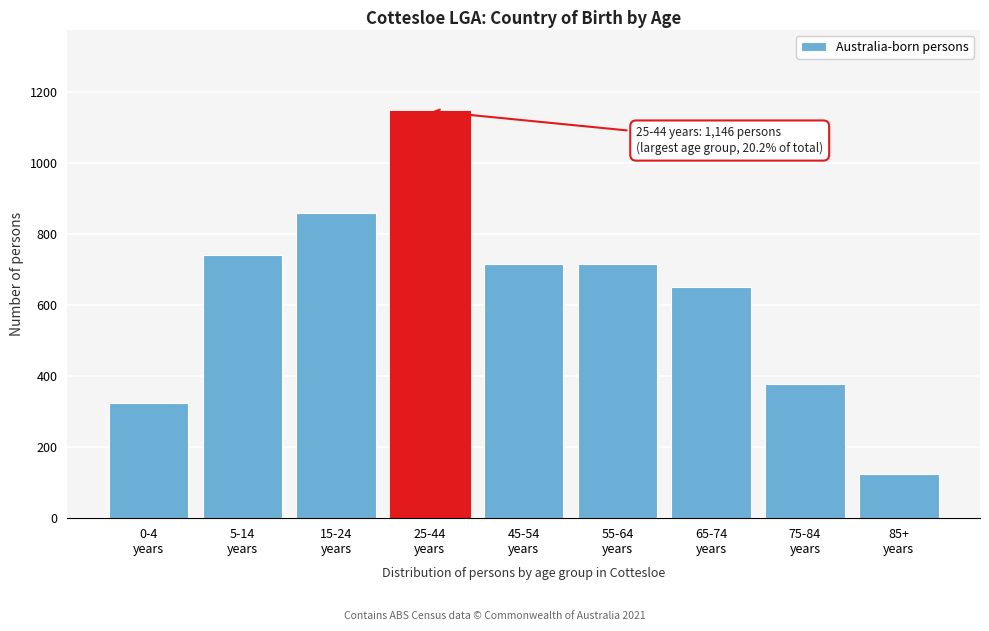

Reading right to left, list all the values displayed in this chart.

125	377	651	716	716	1146	860	742	324